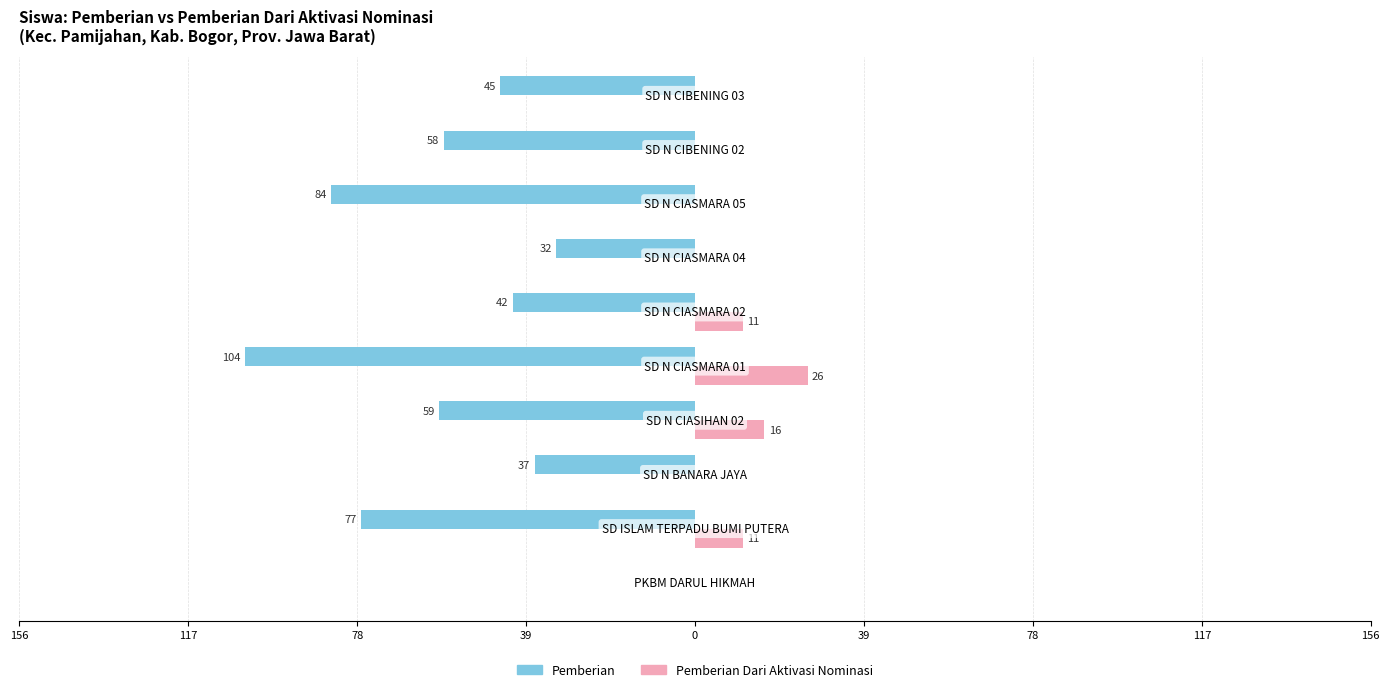

What are all the series names shown in the legend?

Pemberian, Pemberian Dari Aktivasi Nominasi